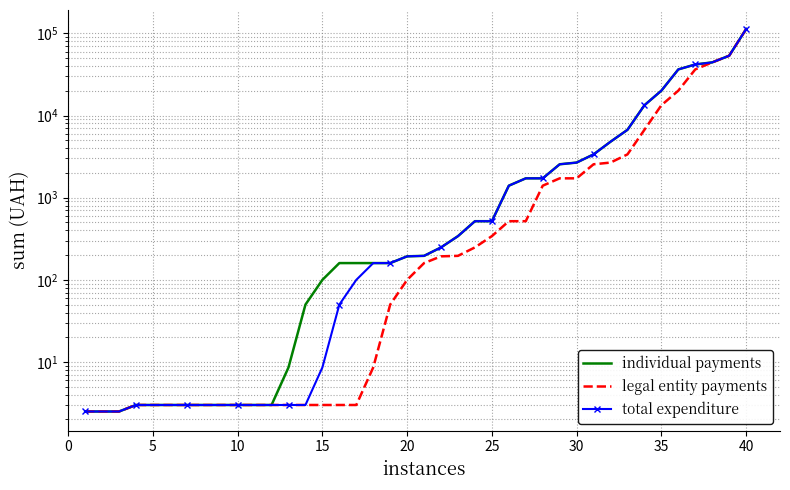

What is the sum of all total expenditure values?

349387.5